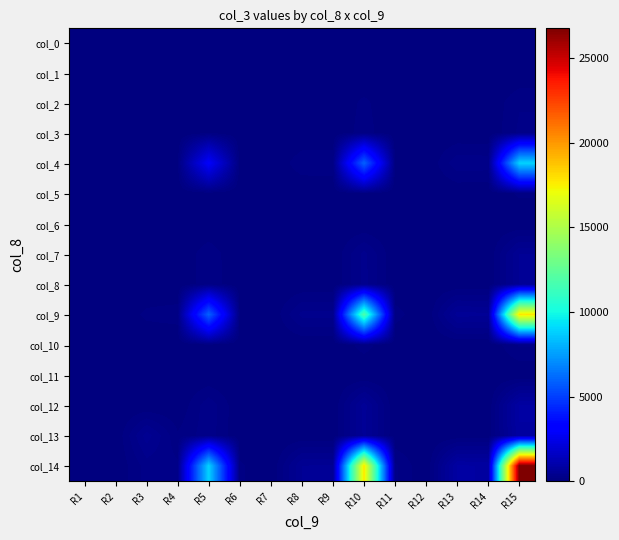

Reading left to right, what are all the values shown in this chart?

col_0: R1=0.0	R2=0.0	R3=0.2	R4=0.2	R5=6.9	R6=0.1	R7=0.0	R8=0.4	R9=0.4	R10=13.9	R11=0.2	R12=0.0	R13=0.7	R14=0.6	R15=20.8
col_1: R1=0.0	R2=0.0	R3=0.0	R4=0.0	R5=0.0	R6=0.0	R7=0.0	R8=0.0	R9=0.0	R10=0.0	R11=0.0	R12=0.0	R13=0.0	R14=0.0	R15=0.0
col_2: R1=0.2	R2=0.0	R3=1.5	R4=1.7	R5=65.8	R6=0.9	R7=0.0	R8=3.9	R9=3.9	R10=131.5	R11=1.7	R12=0.0	R13=6.3	R14=6.1	R15=197.3
col_3: R1=0.2	R2=0.0	R3=1.7	R4=2.1	R5=78.3	R6=1.1	R7=0.0	R8=4.6	R9=4.6	R10=156.6	R11=2.0	R12=0.0	R13=7.5	R14=7.2	R15=234.9
col_4: R1=6.9	R2=0.0	R3=65.8	R4=78.3	R5=2973.5	R6=41.6	R7=0.0	R8=175.4	R9=176.2	R10=5947.0	R11=76.2	R12=0.0	R13=285.0	R14=274.1	R15=8920.6
col_5: R1=0.1	R2=0.0	R3=0.9	R4=1.1	R5=41.6	R6=0.6	R7=0.0	R8=2.5	R9=2.5	R10=83.1	R11=1.1	R12=0.0	R13=4.0	R14=3.8	R15=124.7
col_6: R1=0.0	R2=0.0	R3=0.0	R4=0.0	R5=0.0	R6=0.0	R7=0.0	R8=0.0	R9=0.0	R10=0.0	R11=0.0	R12=0.0	R13=0.0	R14=0.0	R15=0.0
col_7: R1=0.4	R2=0.0	R3=3.9	R4=4.6	R5=175.4	R6=2.5	R7=0.0	R8=10.3	R9=10.4	R10=350.7	R11=4.5	R12=0.0	R13=16.8	R14=16.2	R15=526.1
col_8: R1=0.4	R2=0.0	R3=3.9	R4=4.6	R5=176.2	R6=2.5	R7=0.0	R8=10.4	R9=10.4	R10=352.4	R11=4.5	R12=0.0	R13=16.9	R14=16.2	R15=528.6
col_9: R1=13.9	R2=0.0	R3=131.5	R4=156.6	R5=5947.0	R6=83.1	R7=0.0	R8=350.7	R9=352.4	R10=11894.1	R11=152.4	R12=0.0	R13=569.9	R14=548.1	R15=17841.1
col_10: R1=0.2	R2=0.0	R3=1.7	R4=2.0	R5=76.2	R6=1.1	R7=0.0	R8=4.5	R9=4.5	R10=152.4	R11=2.0	R12=0.0	R13=7.3	R14=7.0	R15=228.5
col_11: R1=0.0	R2=0.0	R3=0.0	R4=0.0	R5=0.0	R6=0.0	R7=0.0	R8=0.0	R9=0.0	R10=0.0	R11=0.0	R12=0.0	R13=0.0	R14=0.0	R15=0.0
col_12: R1=0.7	R2=0.0	R3=6.3	R4=7.5	R5=285.0	R6=4.0	R7=0.0	R8=16.8	R9=16.9	R10=569.9	R11=7.3	R12=0.0	R13=27.3	R14=26.3	R15=854.9
col_13: R1=0.6	R2=0.0	R3=478.1	R4=120.8	R5=274.1	R6=3.8	R7=0.0	R8=16.2	R9=16.2	R10=548.1	R11=7.0	R12=0.0	R13=26.3	R14=25.3	R15=822.2
col_14: R1=20.8	R2=0.0	R3=256.2	R4=234.9	R5=8920.6	R6=124.7	R7=0.0	R8=526.1	R9=528.6	R10=17841.1	R11=228.5	R12=0.0	R13=854.9	R14=822.2	R15=26761.7